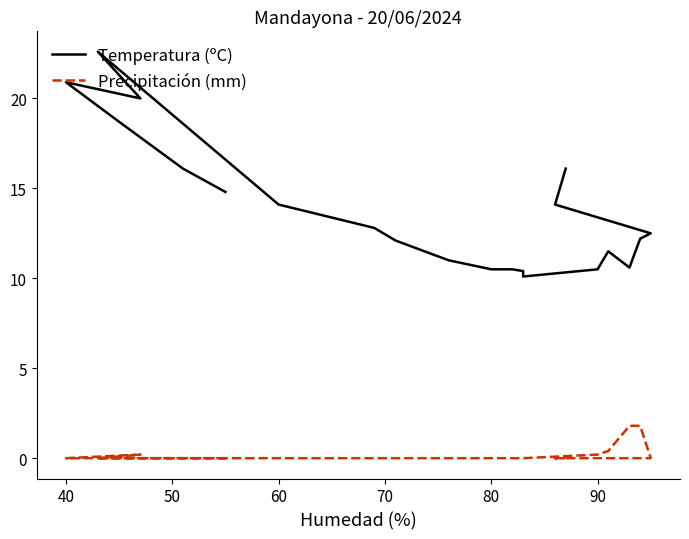

Reading right to left, list all the values displayed in this chart.

Temperatura (ºC): 16.1	14.1	12.5	12.2	10.6	11.5	10.5	10.1	10.4	10.5	10.5	11.0	12.1	12.8	14.1	22.6	20.0	20.9	18.7	16.1	14.8
Precipitación (mm): 0.0	0.0	0.0	1.8	1.8	0.4	0.2	0.0	0.0	0.0	0.0	0.0	0.0	0.0	0.0	0.0	0.2	0.0	0.0	0.0	0.0